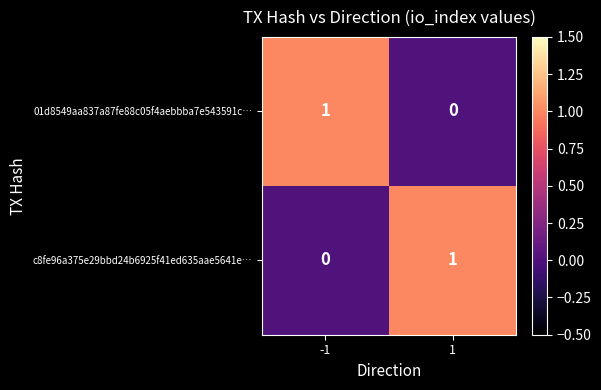

What is the difference between the highest and lowest values at -1?

1